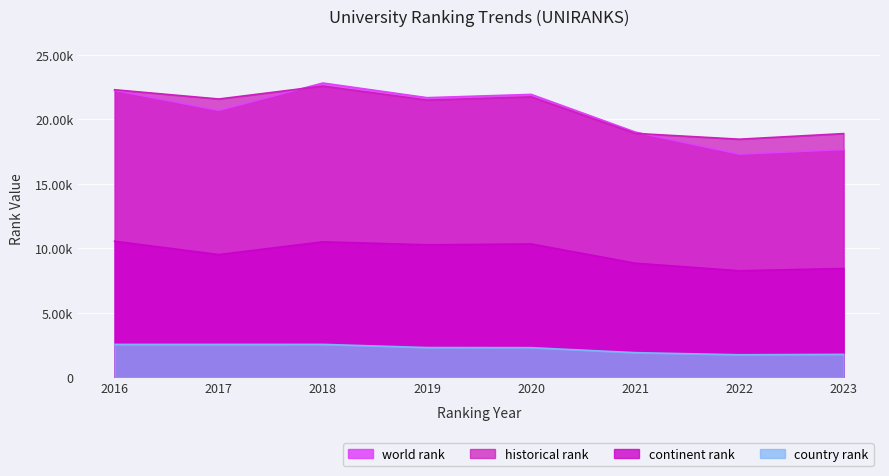

What is the sum of all continent rank values?

76768